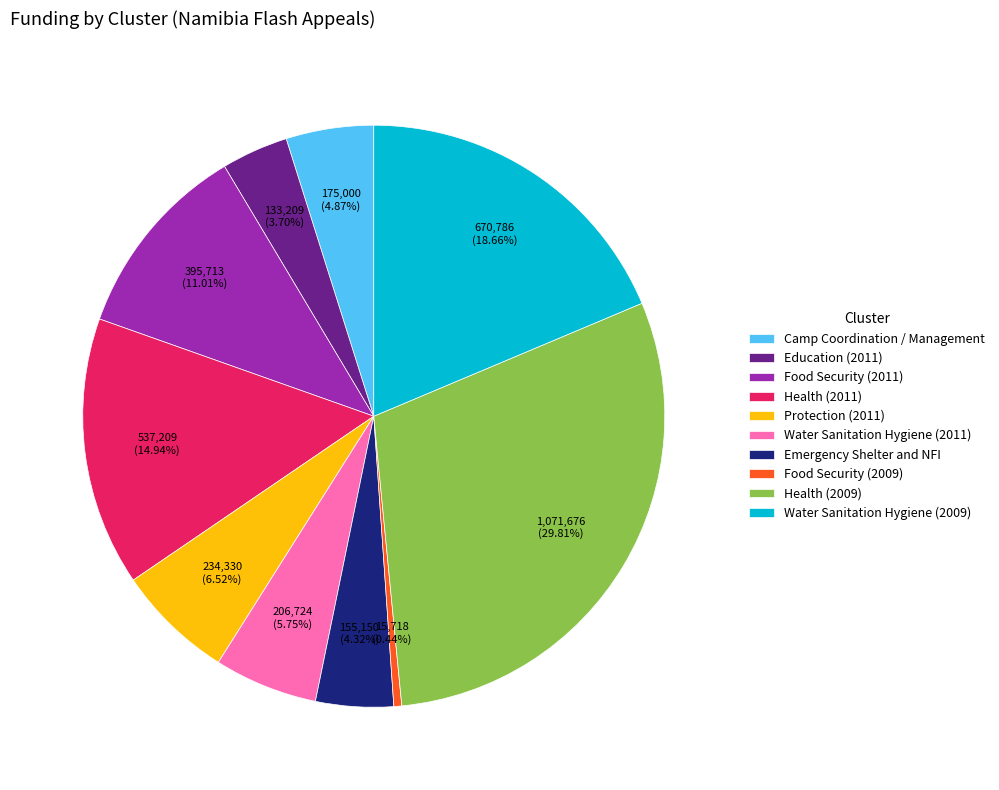

What percentage is the Health (2011) slice, to the nearest percent?

15%